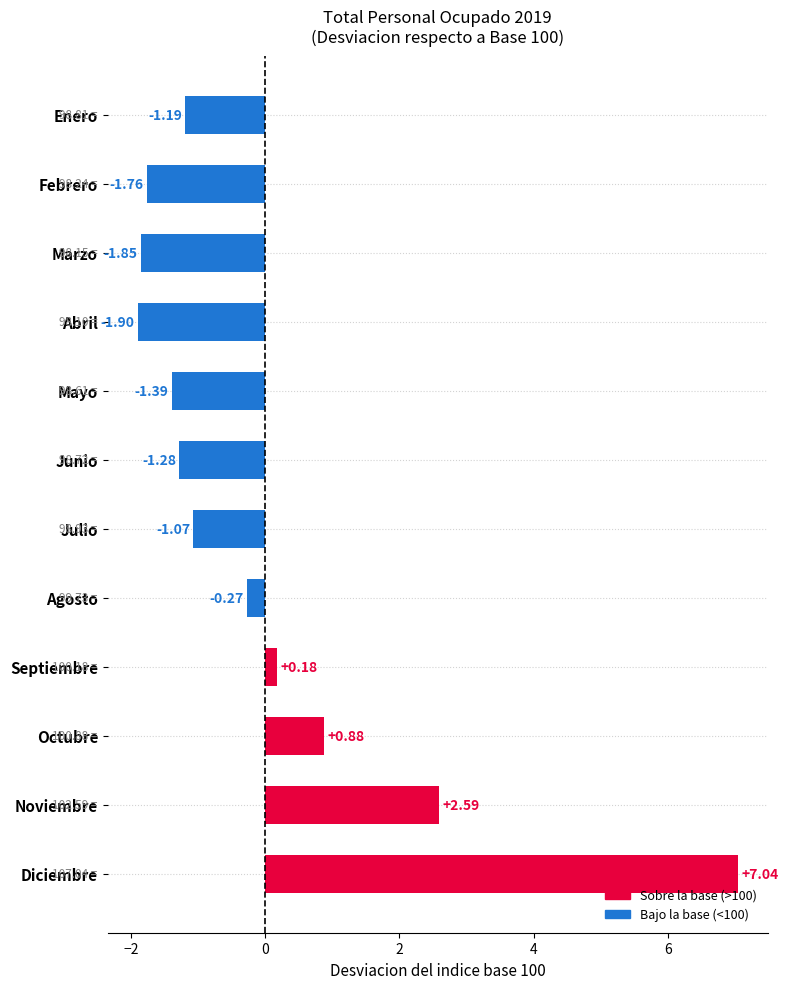

How many bars are there in total?

12